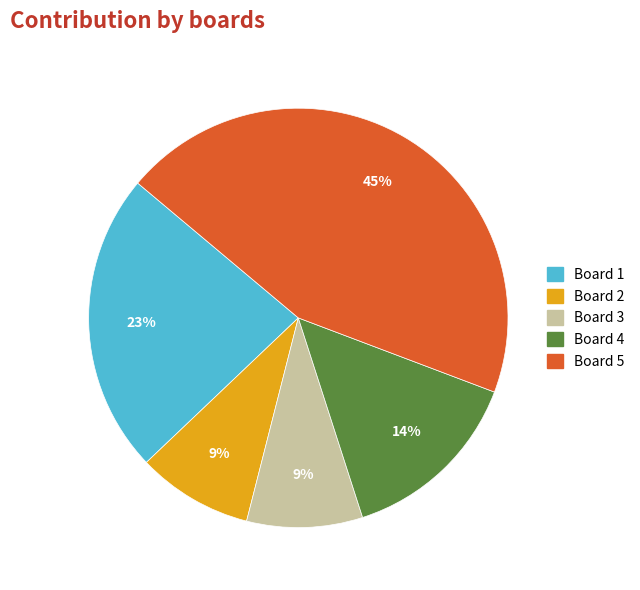

Combined, do Board 4 and Board 5 account for over 50%?

Yes